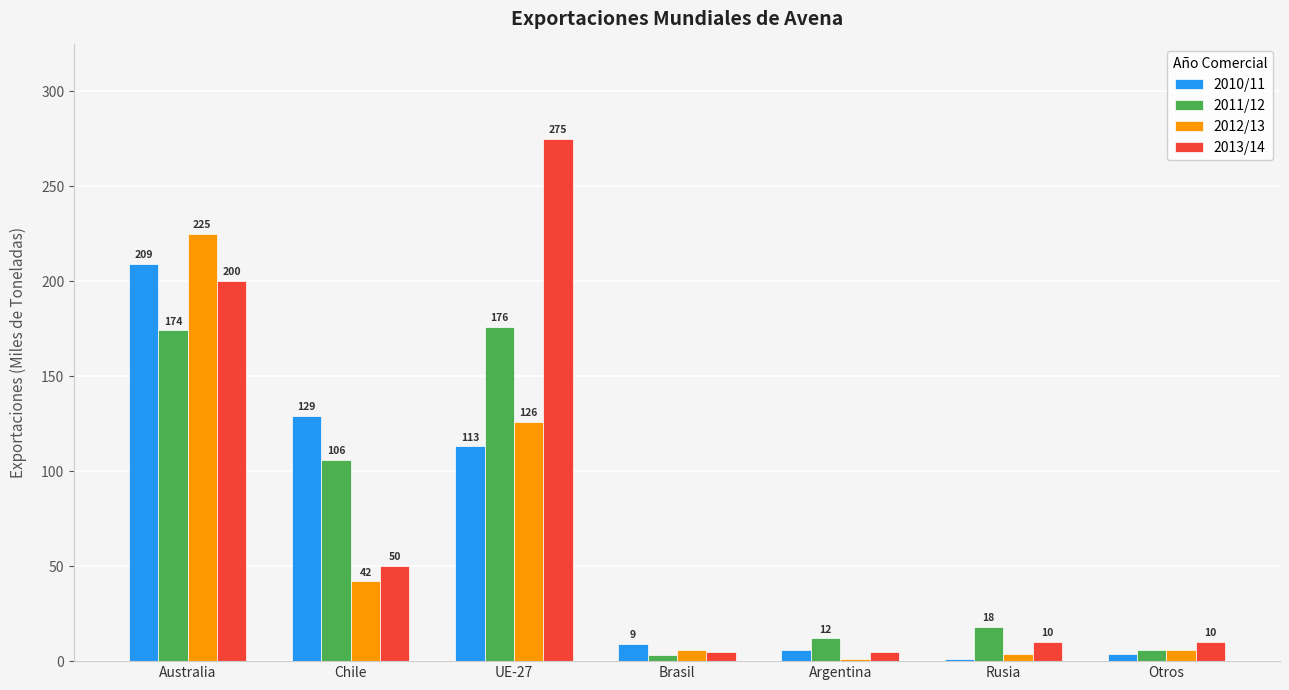

Count the number of data series in this chart.

4